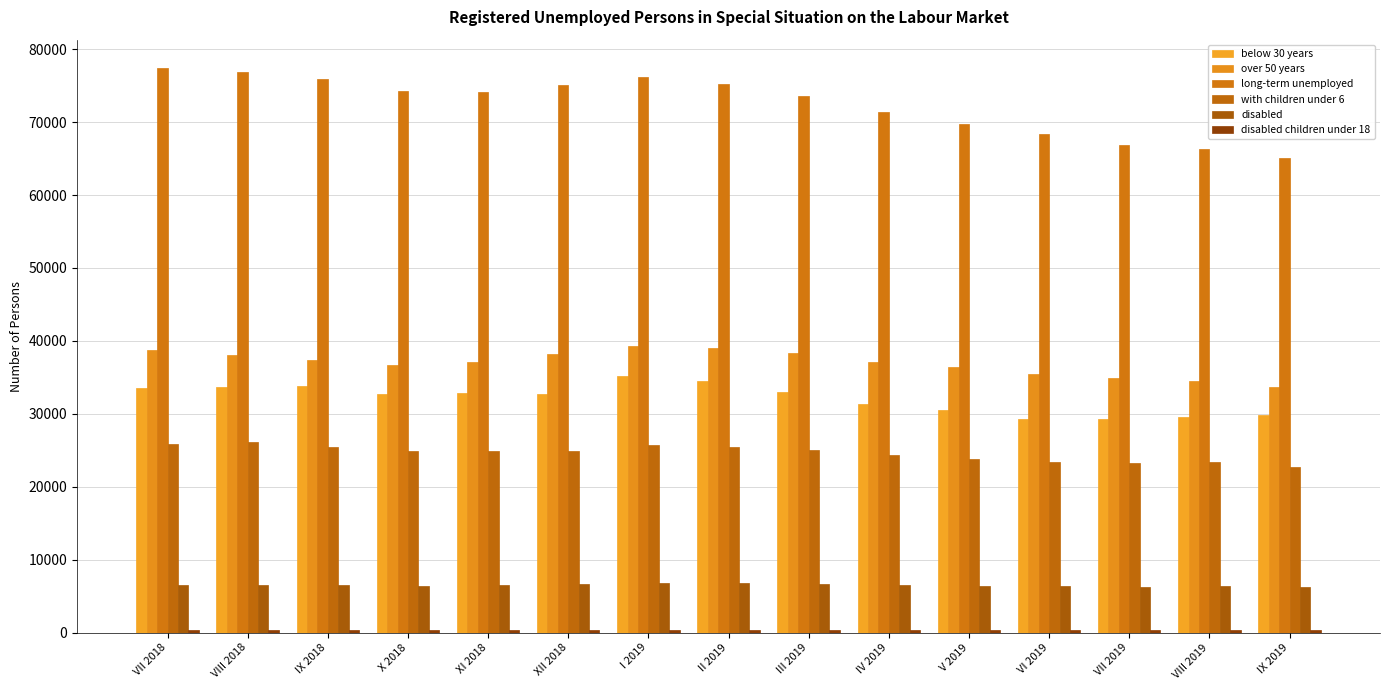

Reading right to left, transcribe all the data shown in this chart.

below 30 years: 29878	29623	29275	29315	30479	31286	32990	34552	35238	32741	32877	32753	33796	33688	33512
over 50 years: 33706	34475	34953	35517	36375	37165	38322	39062	39279	38143	37151	36704	37316	38097	38719
long-term unemployed: 65123	66299	66799	68305	69766	71366	73526	75233	76153	75032	74124	74298	75848	76842	77430
with children under 6: 22731	23410	23272	23421	23837	24393	24997	25497	25667	24963	24883	24915	25507	26061	25868
disabled: 6276	6315	6273	6328	6449	6514	6641	6735	6796	6667	6525	6398	6493	6575	6570
disabled children under 18: 283	290	285	295	300	305	320	318	329	311	304	295	297	316	308